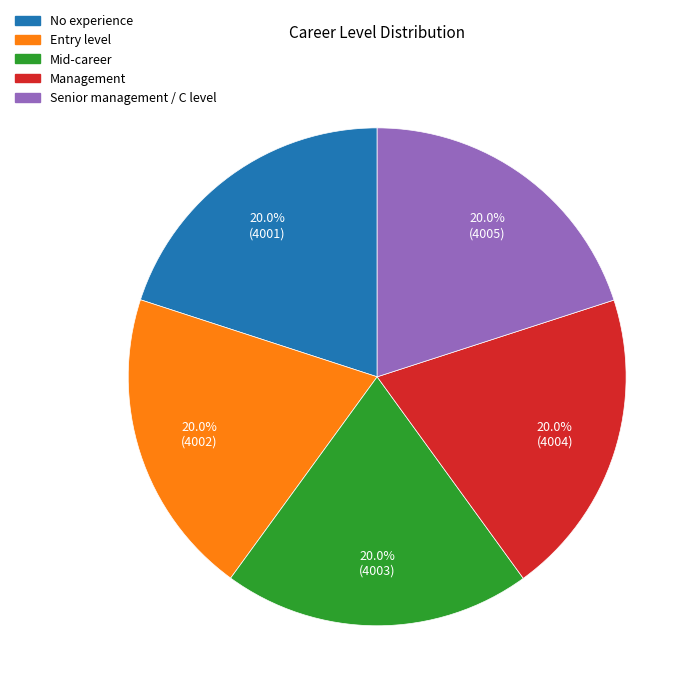

Does any single category account for the majority?

No